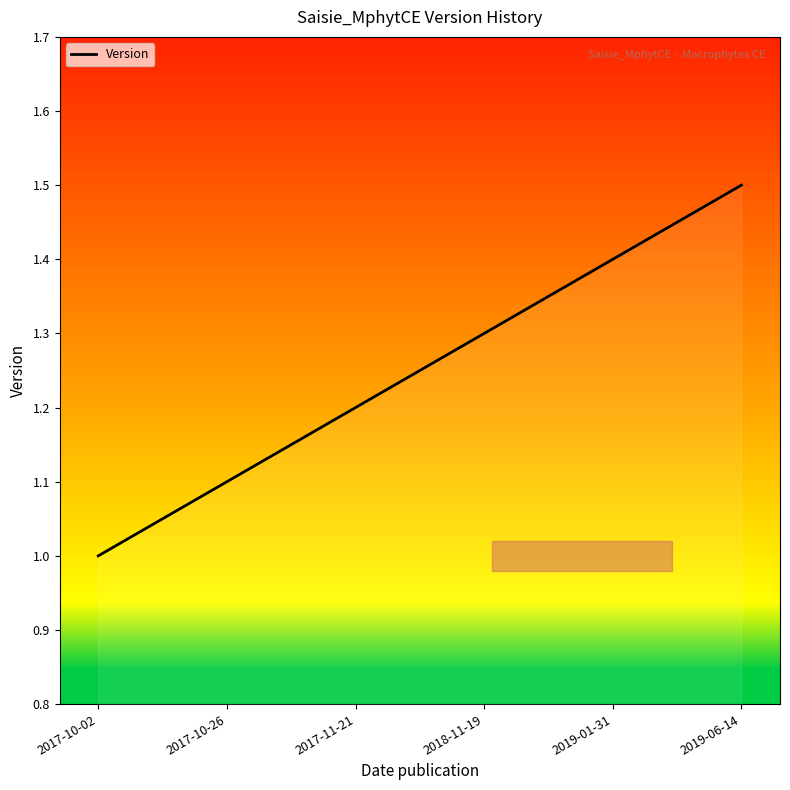

What position from the left is 2019-01-31?

5